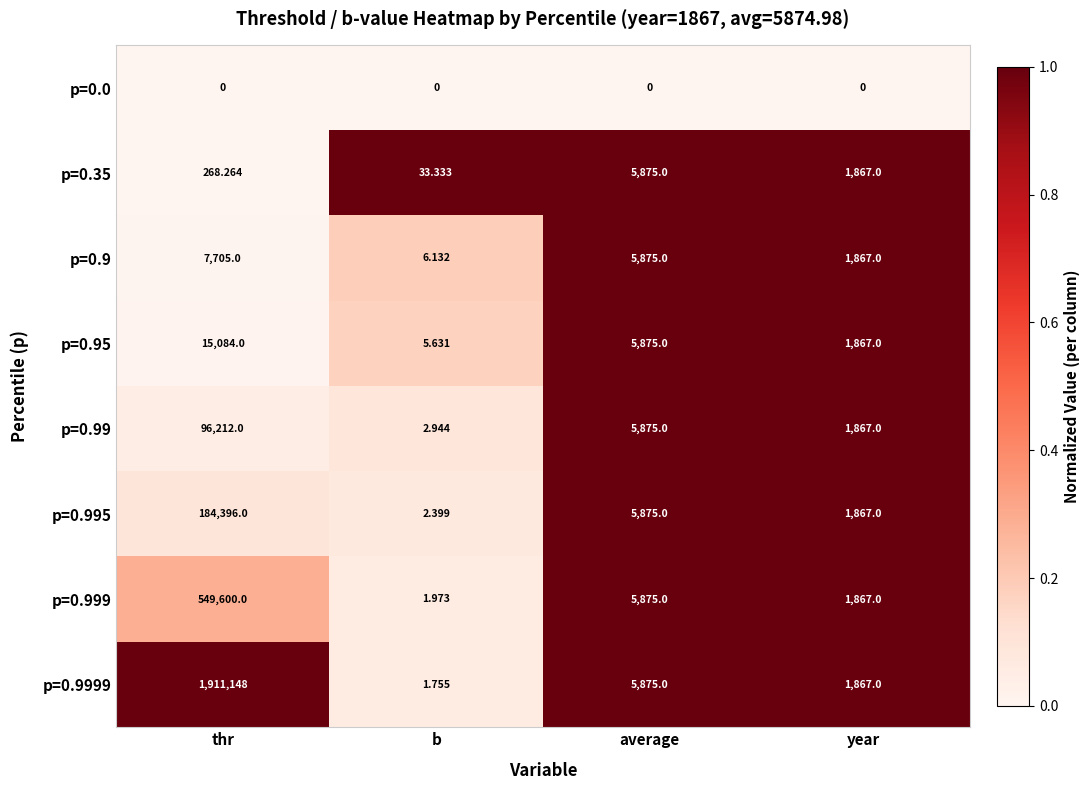

List the labels in order of p=0.9999 value, largest first.

thr, average, year, b